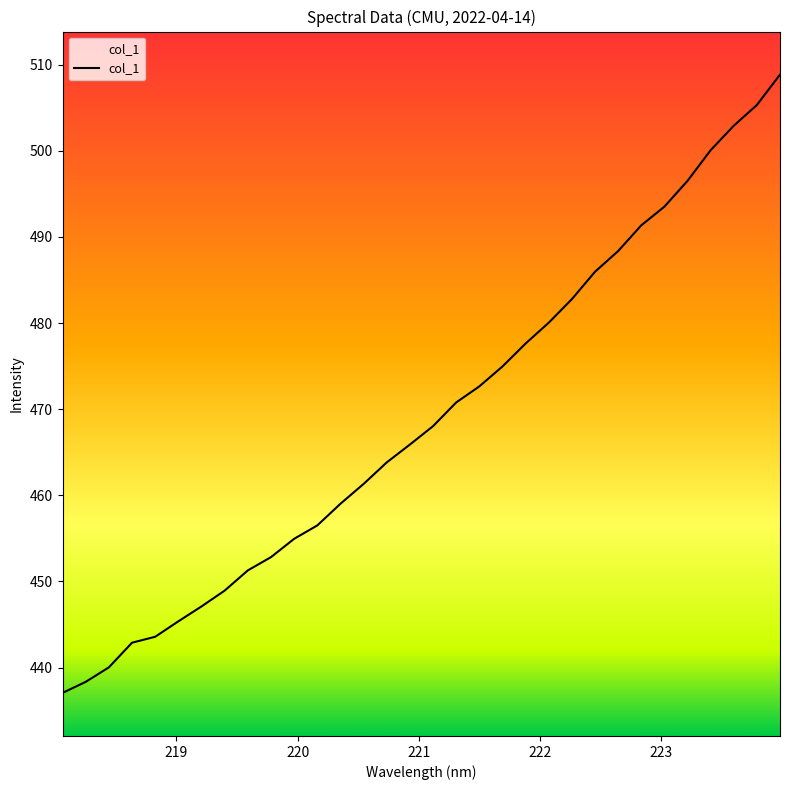

What is the smallest value displayed?

437.1